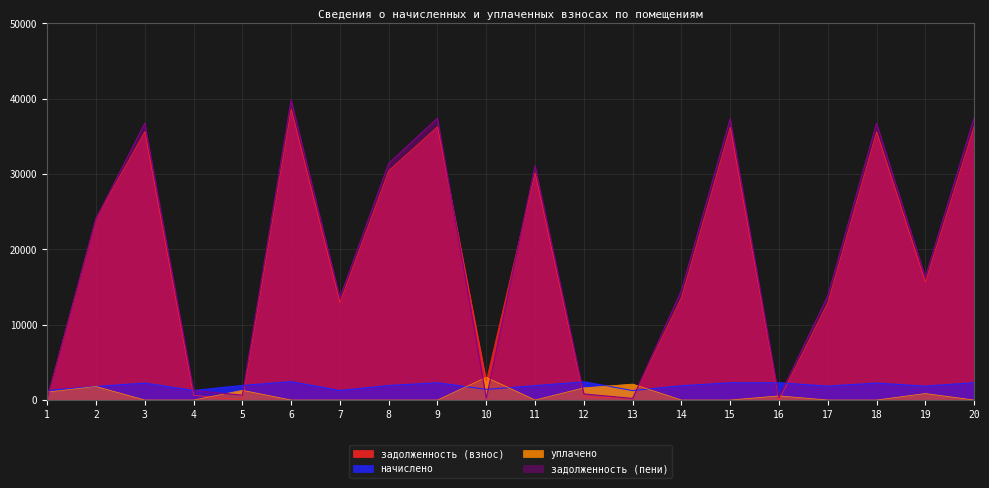

What is the difference between the maximum and minimum values in the уплачено series?

3011.1